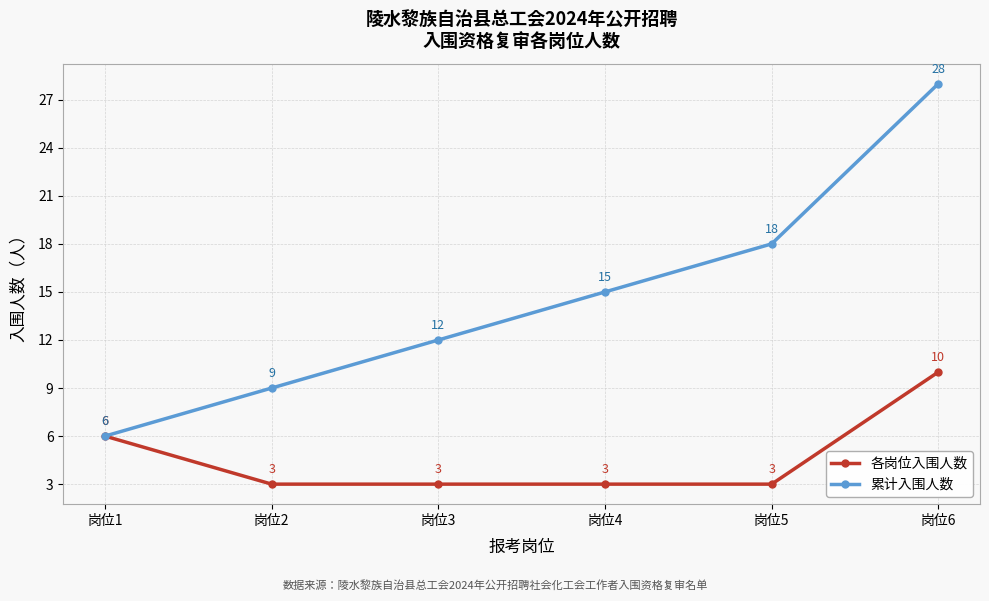

Which series has the largest total across all categories?

累计入围人数